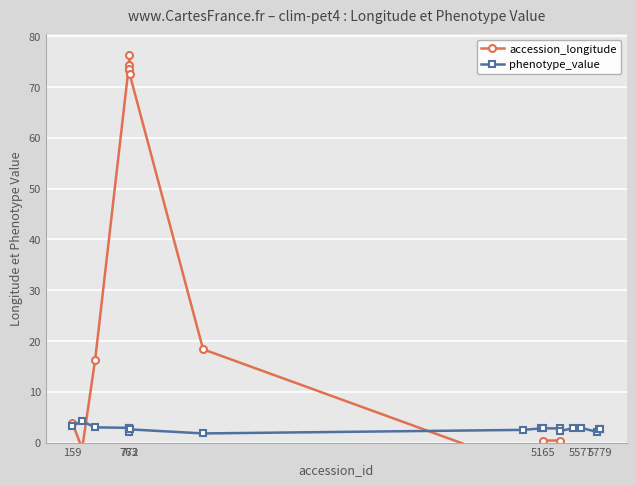

What is the minimum value for phenotype_value?

1.8